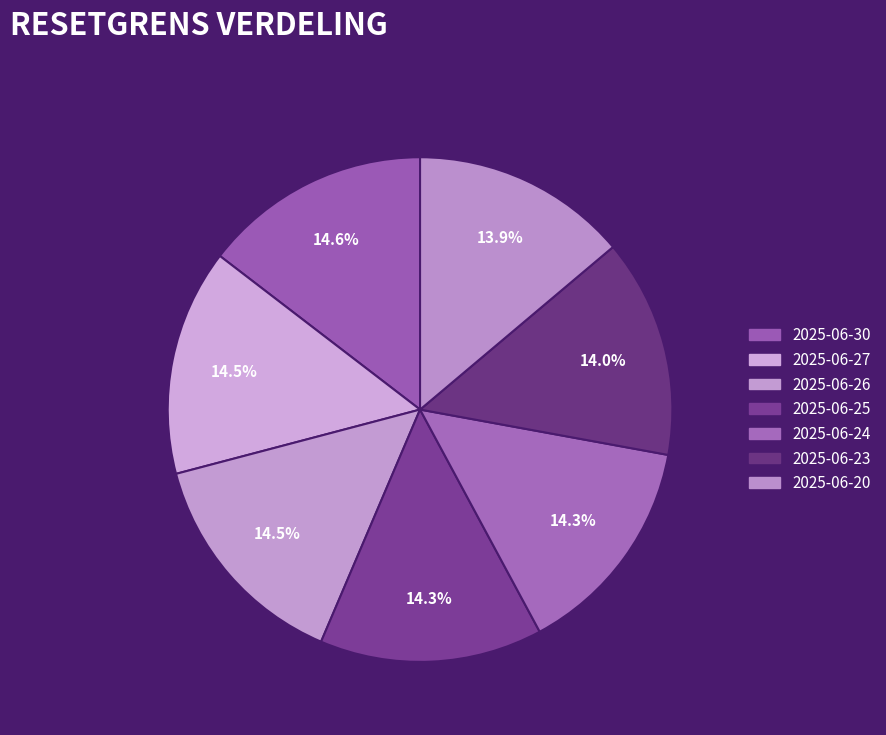

How much of the chart is everything except 2025-06-20?

86.1%